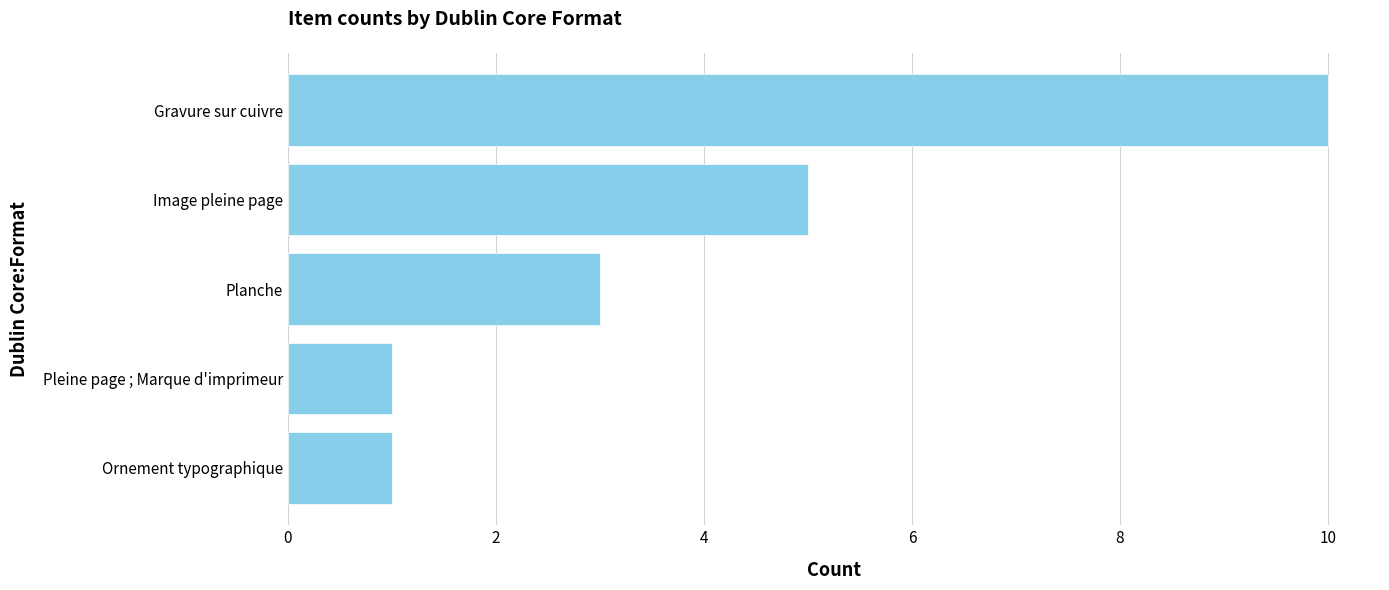

The chart shows a value of 1 at Pleine page ; Marque d'imprimeur. True or false?

True